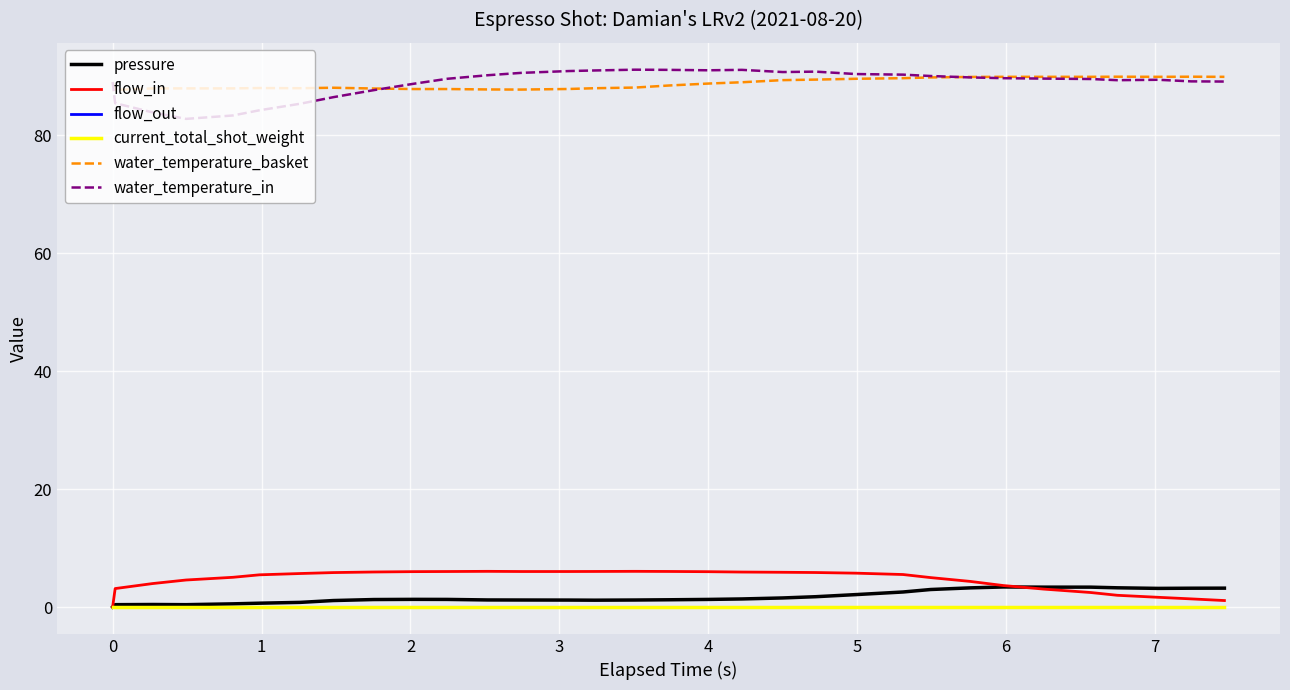

Is this an area chart (filled region under the line)?

No